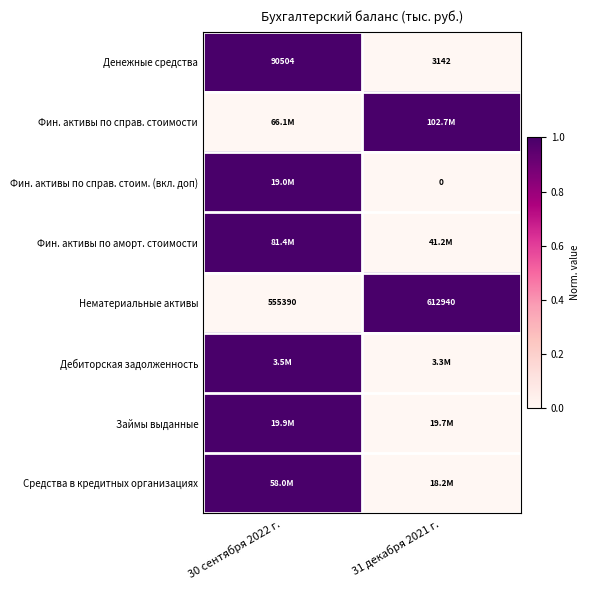

True or false: Денежные средства has a value of 1941 at 31 декабря 2021 г..

False